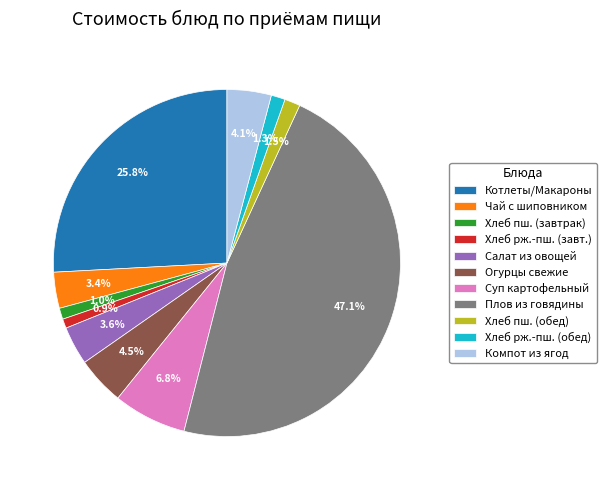

How much of the chart is everything except Хлеб пш. (обед)?

98.5%